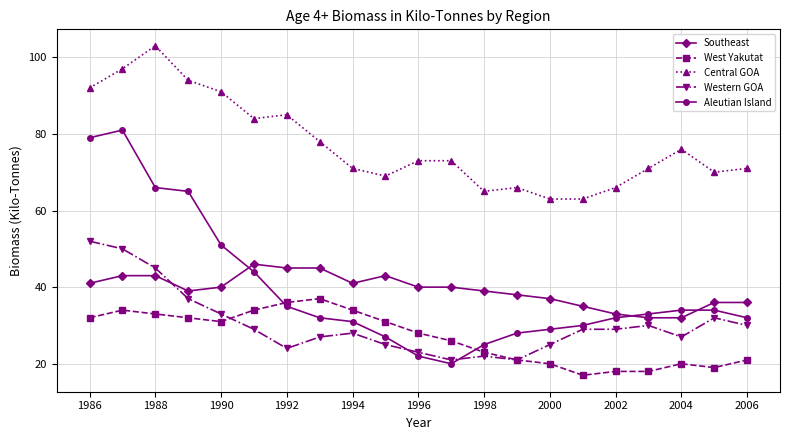

What is the value of the Aleutian Island point at the 6th from the left?

44